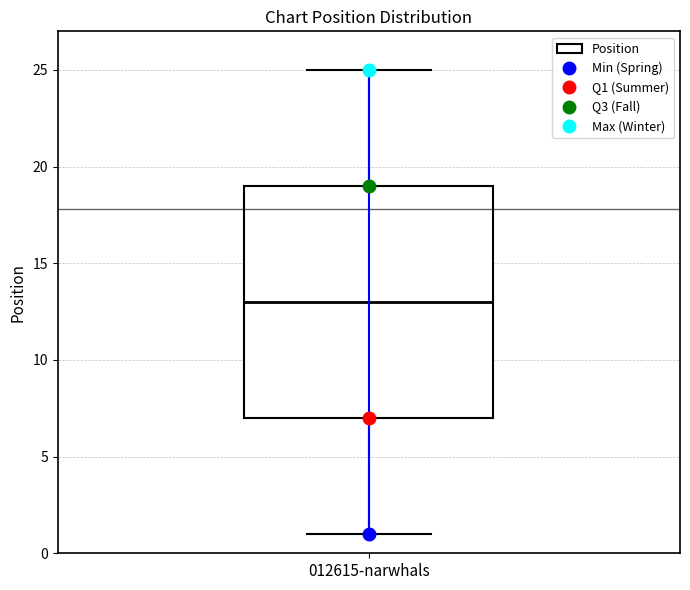

Read this box plot against the y-axis: the position of the median line, the range covered by the box, and the ends of both whiskers. The values are not printed on the chart, so give them approximately, as read against the axis.

median 13, box 7 to 19, whiskers 1 to 25